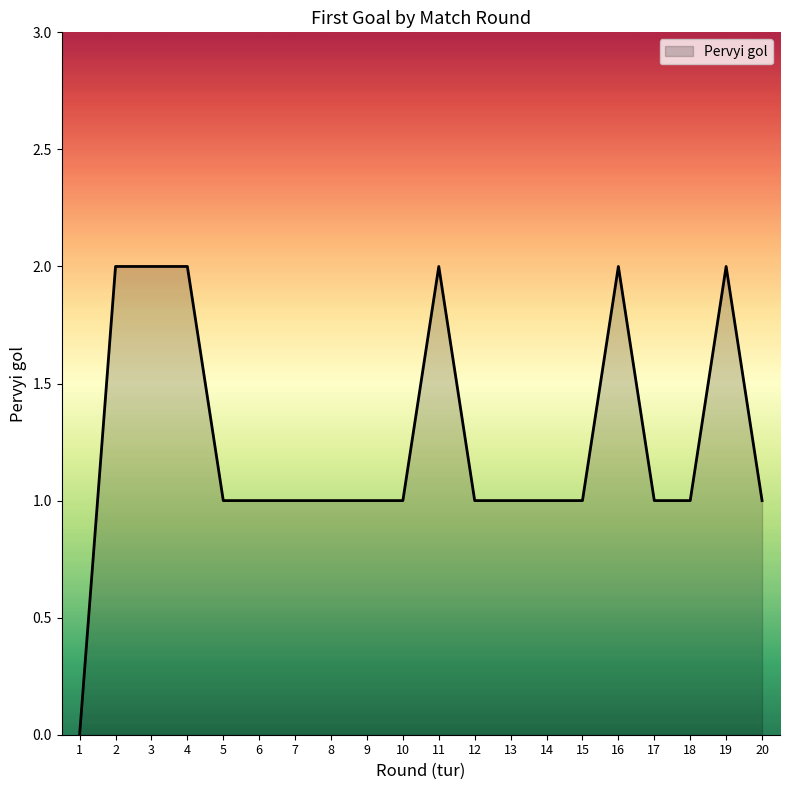

What is the greatest value displayed?

2